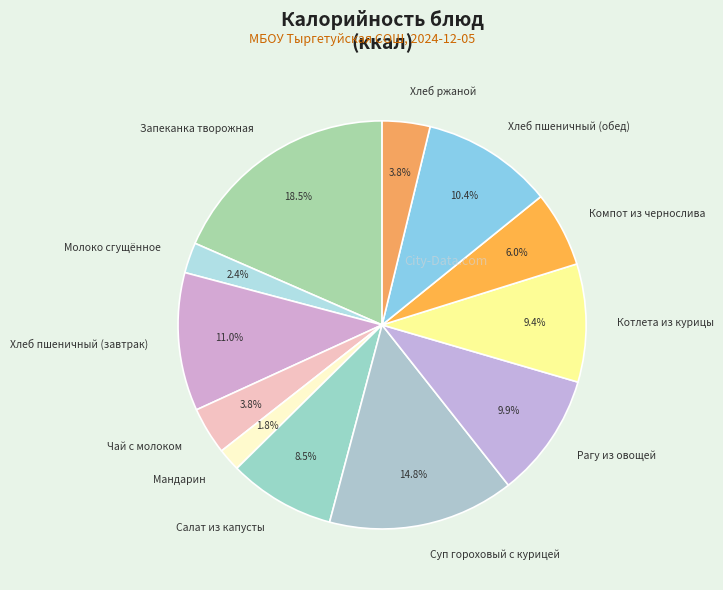

Is Запеканка творожная the majority of the pie?

No